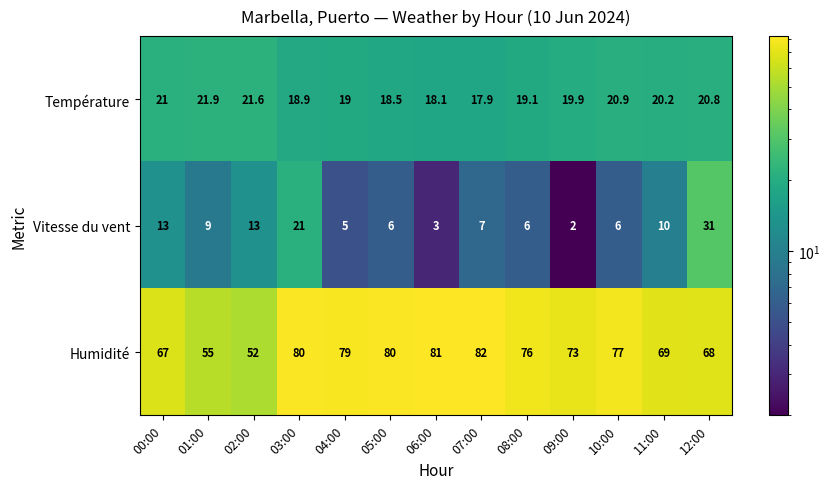

What is the smallest value displayed?

2.0